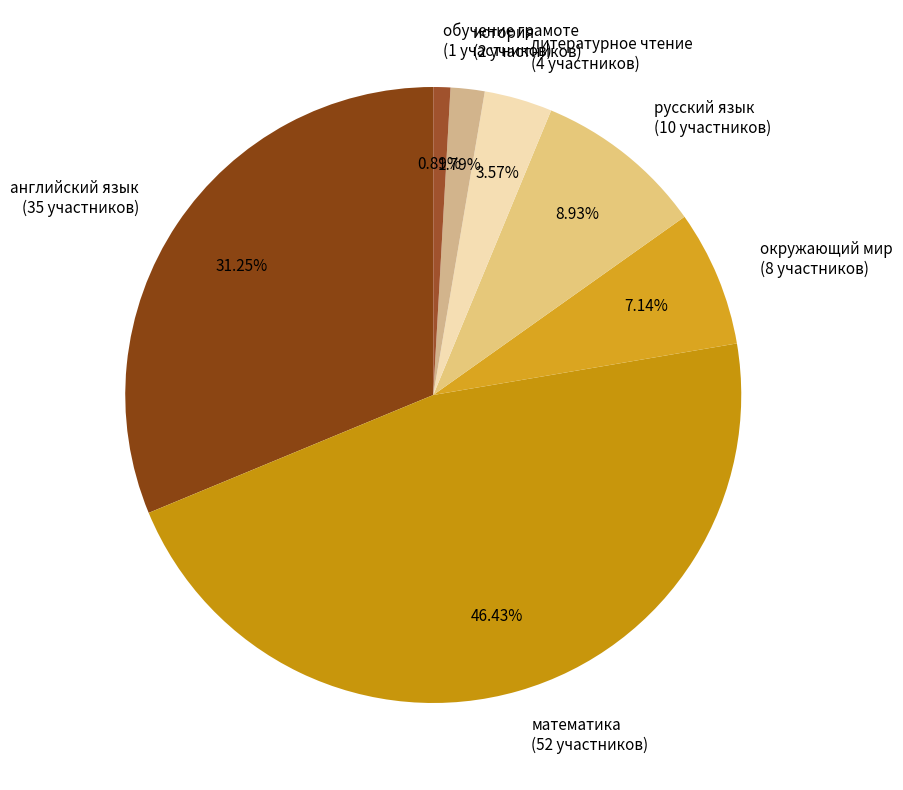

To the nearest percent, what portion does английский язык represent?

31%